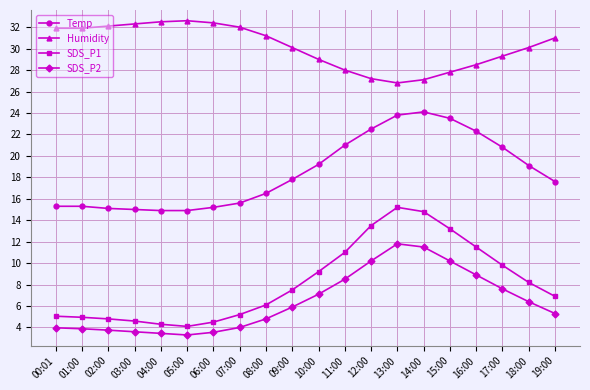

Where is Humidity nearest to the value 29?

10:00